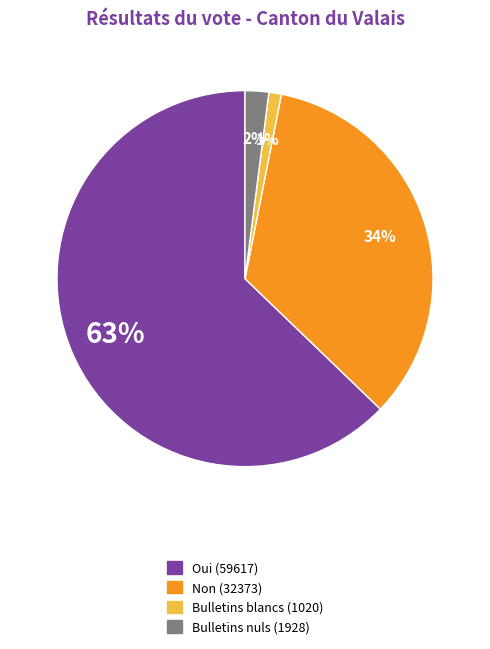

The Bulletins blancs slice represents 1% of the pie. True or false?

True